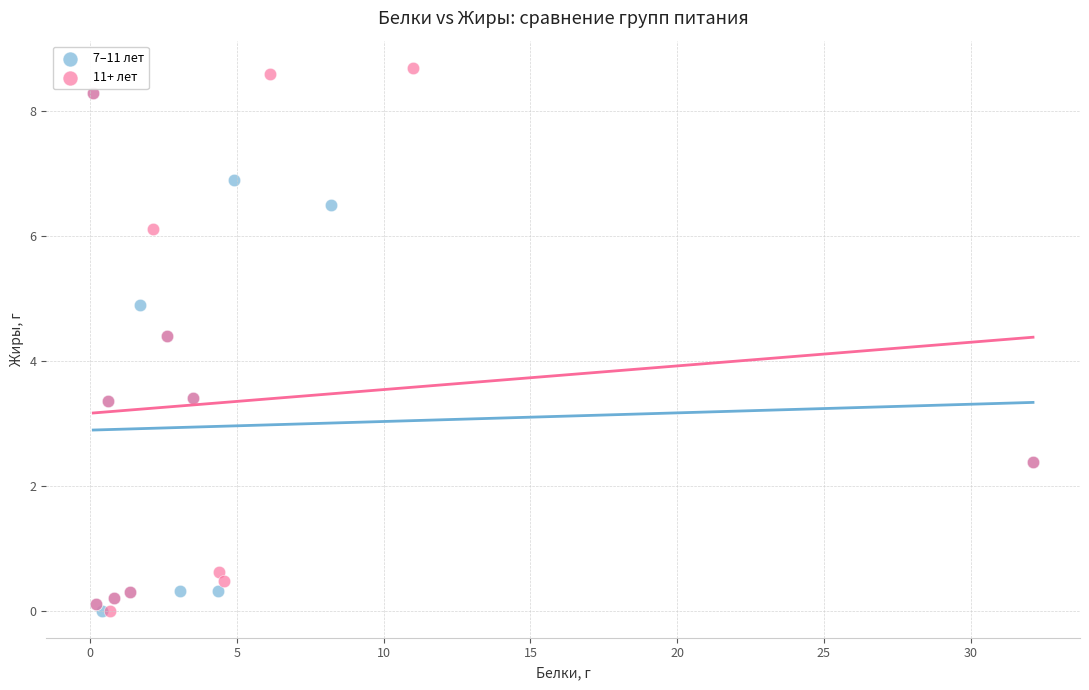

What are all the series names shown in the legend?

7–11 лет, 11+ лет